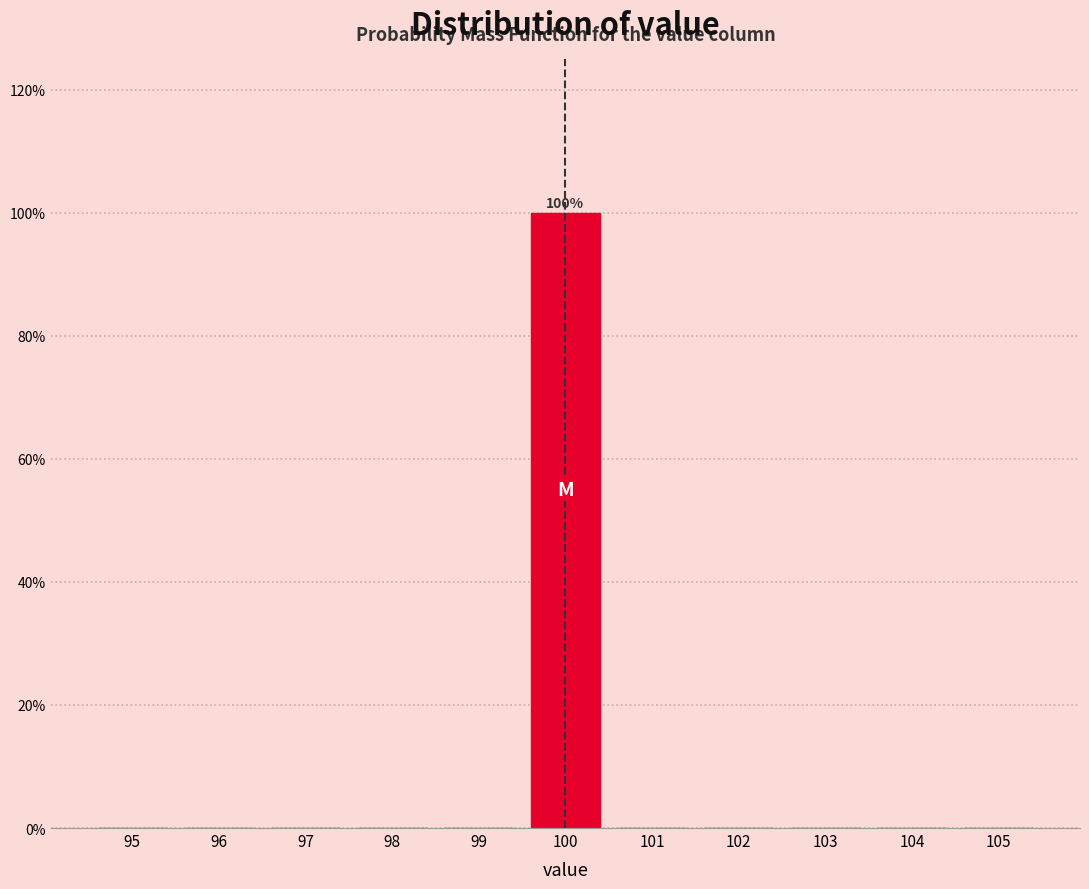

Which range on the x-axis has the tallest bar?

99.5 to 100.5